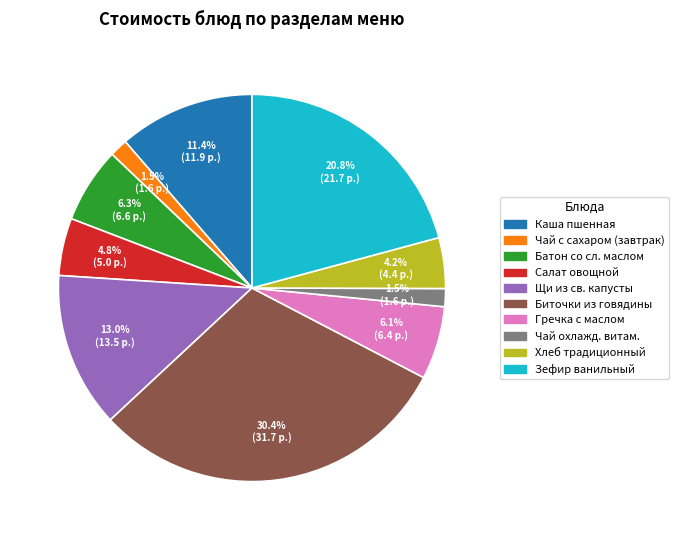

Is there a majority slice in this chart?

No